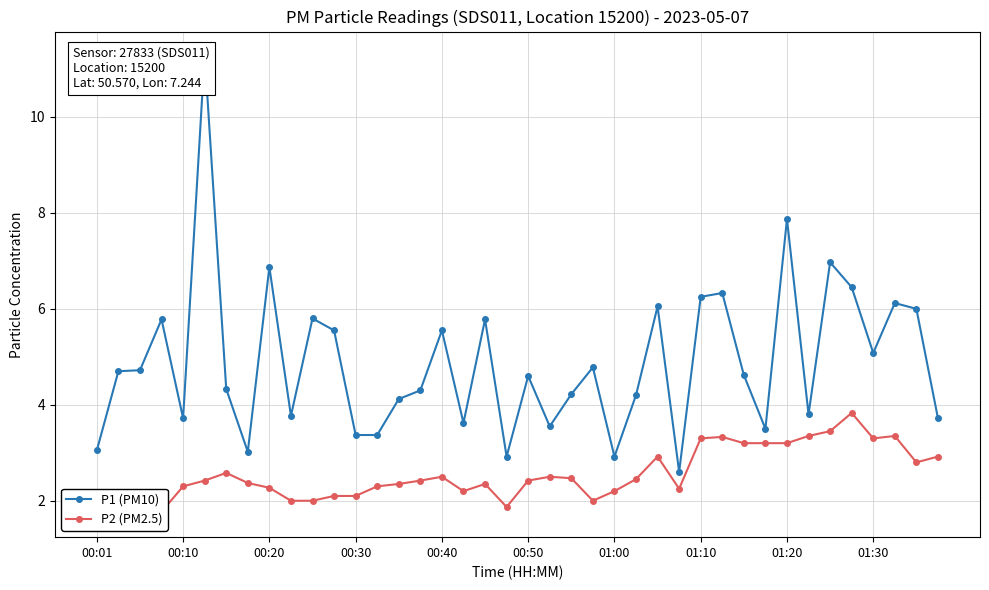

Read the P2 (PM2.5) value at 21.

2.5